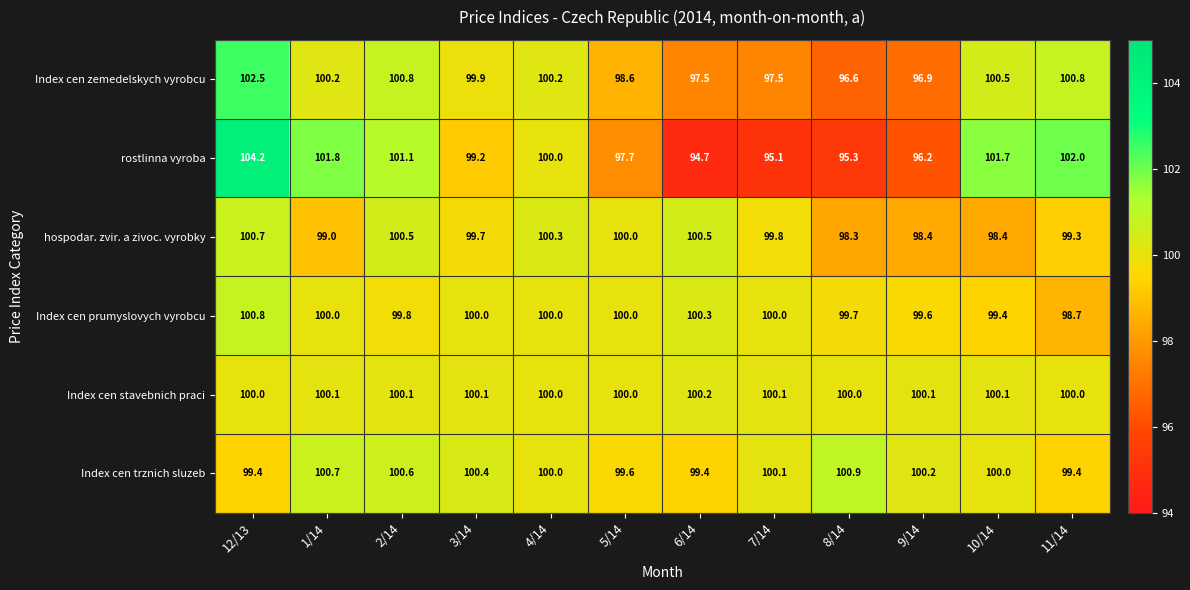

Where does the Index cen zemedelskych vyrobcu series first go above 100?

12/13